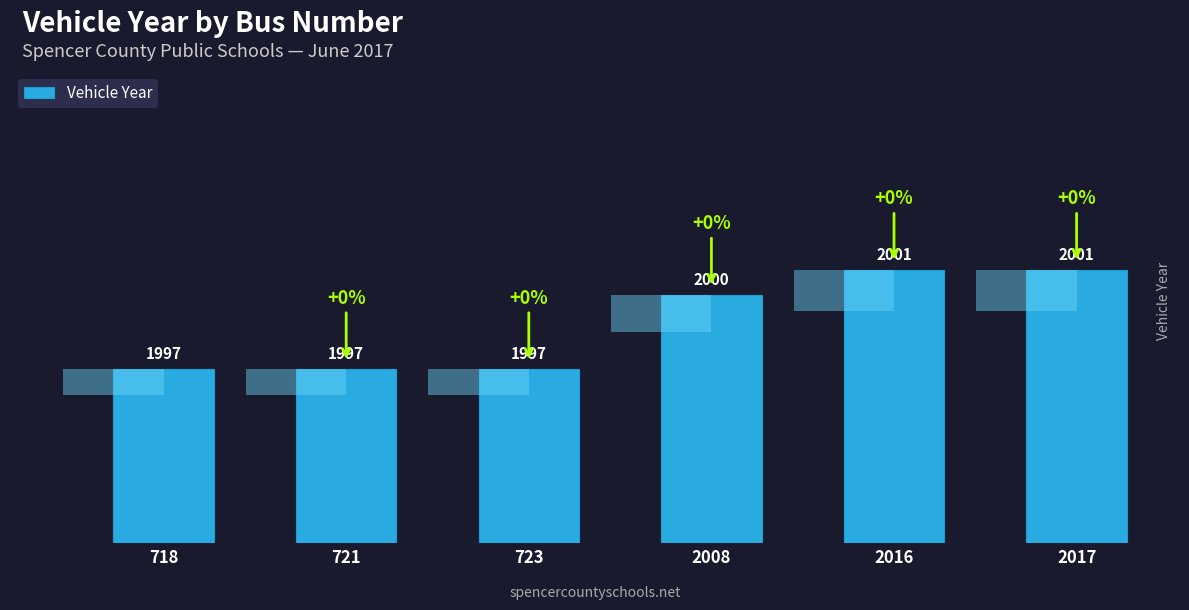

Does the chart contain stacked bars?

No